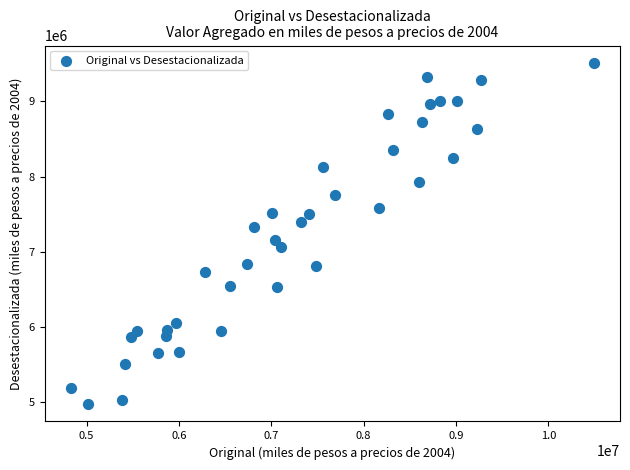

What is the range of X values (max minus min)?

5663107.1